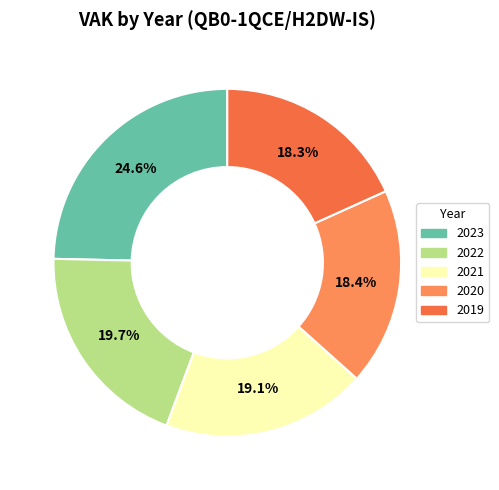

Does any single category account for the majority?

No